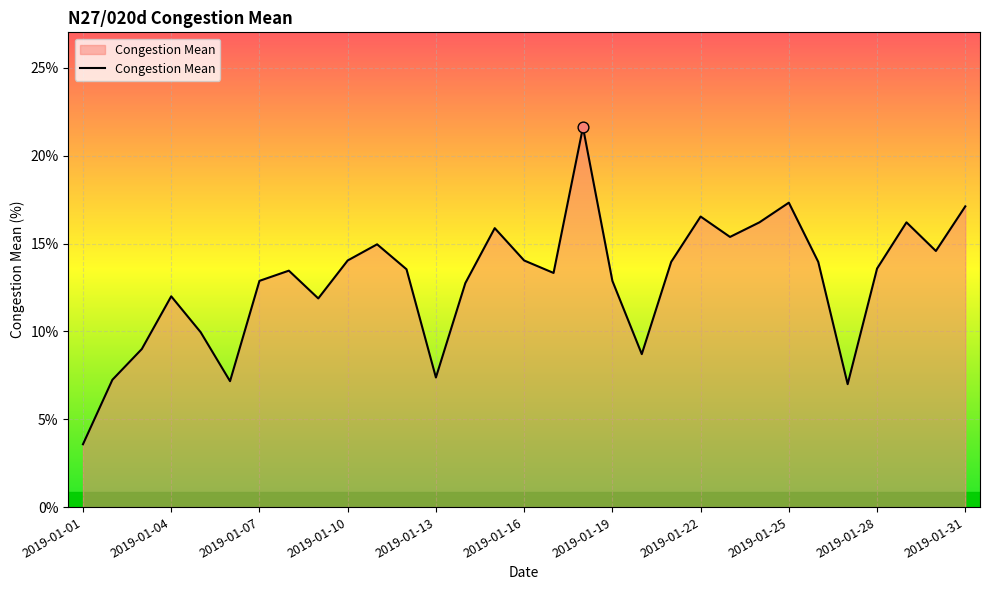

What is the difference between the maximum and minimum values?

18.0